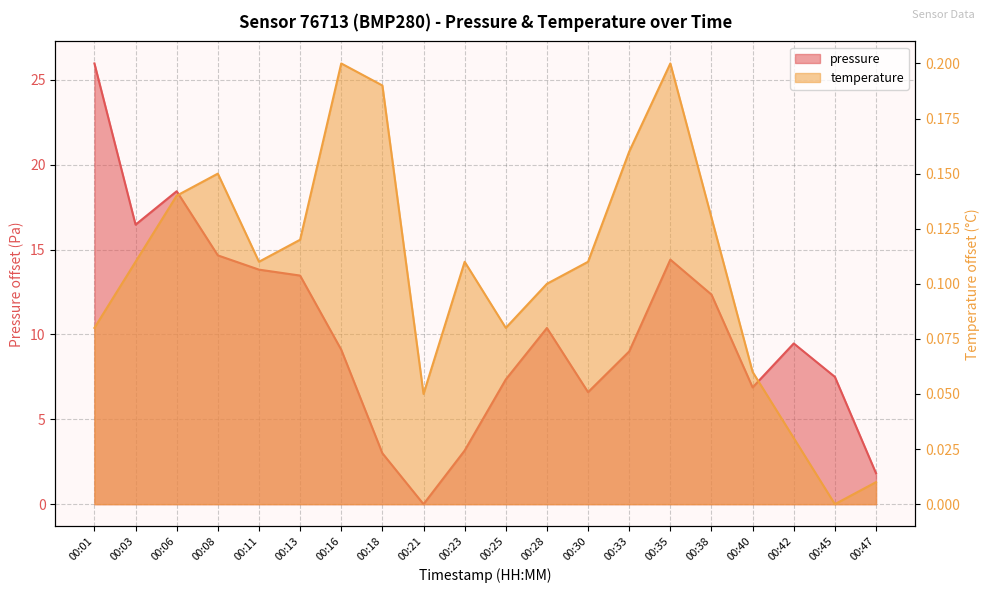

Is the value of temperature at 00:35 greater than the value of pressure at 00:13?

No